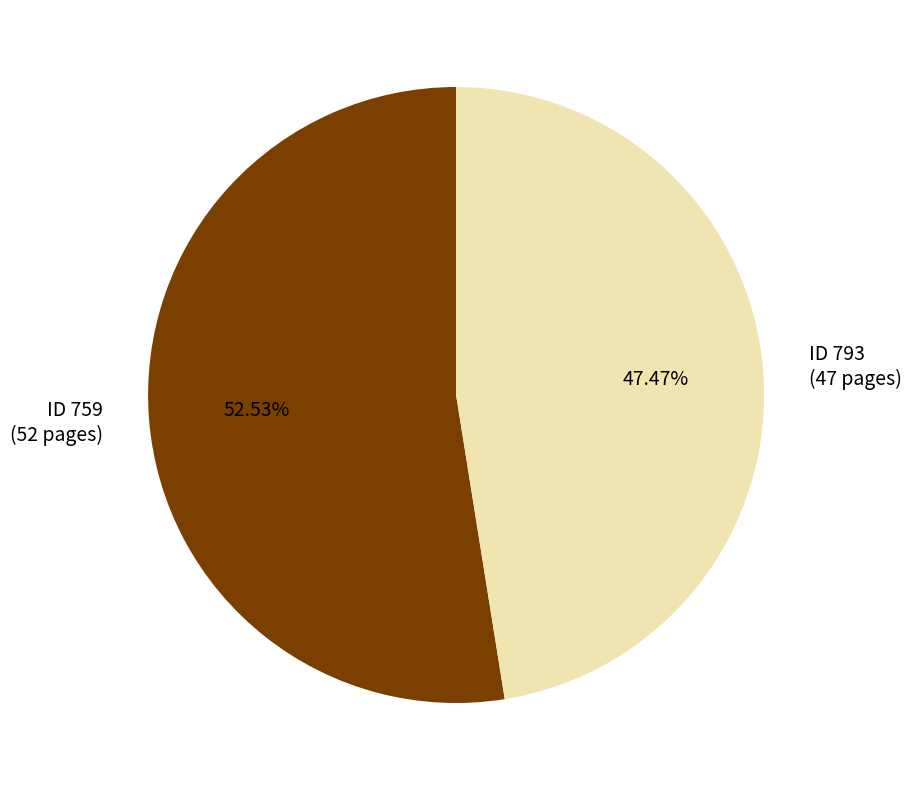

Is there a majority slice in this chart?

Yes